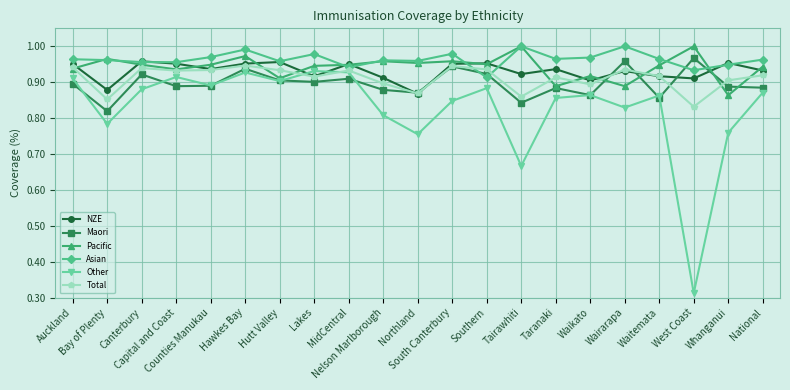

What is the sum of the NZE values at Waitemata and Southern?

1.9